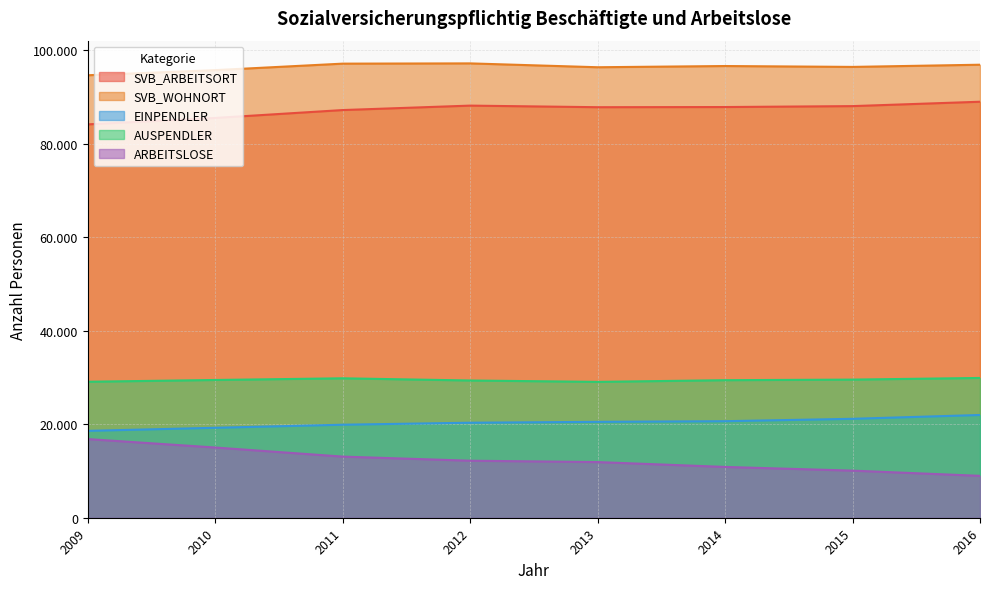

The EINPENDLER series shows 26036 at 2009. True or false?

False